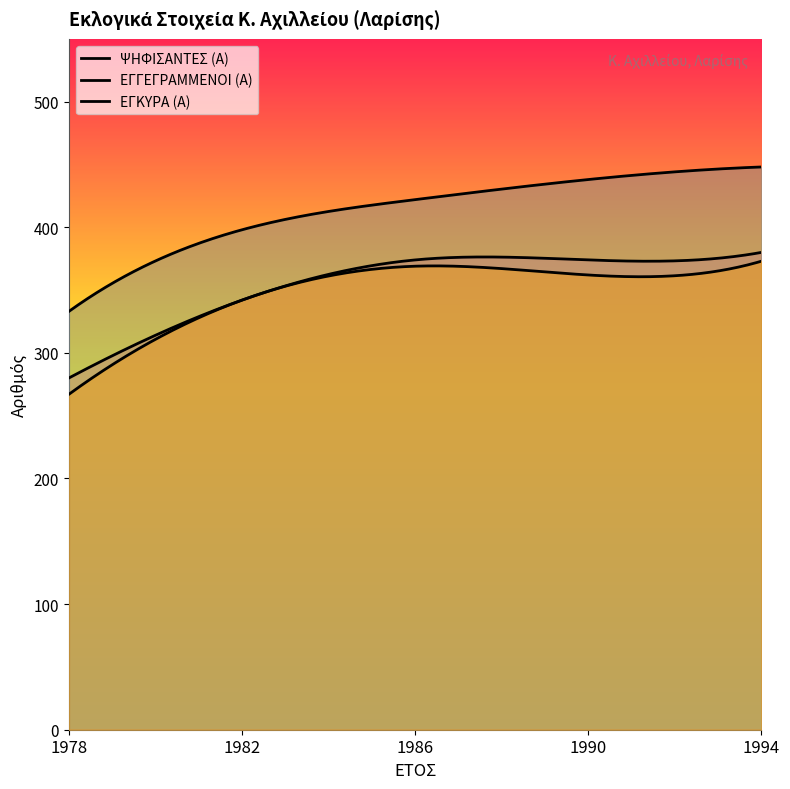

Reading left to right, list all the values displayed in this chart.

ΨΗΦΙΣΑΝΤΕΣ (Α): 1978=280	1982=342	1986=374	1990=374	1994=380
ΕΓΓΕΓΡΑΜΜΕΝΟΙ (Α): 1978=333	1982=398	1986=422	1990=438	1994=448
ΕΓΚΥΡΑ (Α): 1978=267	1982=342	1986=369	1990=362	1994=373